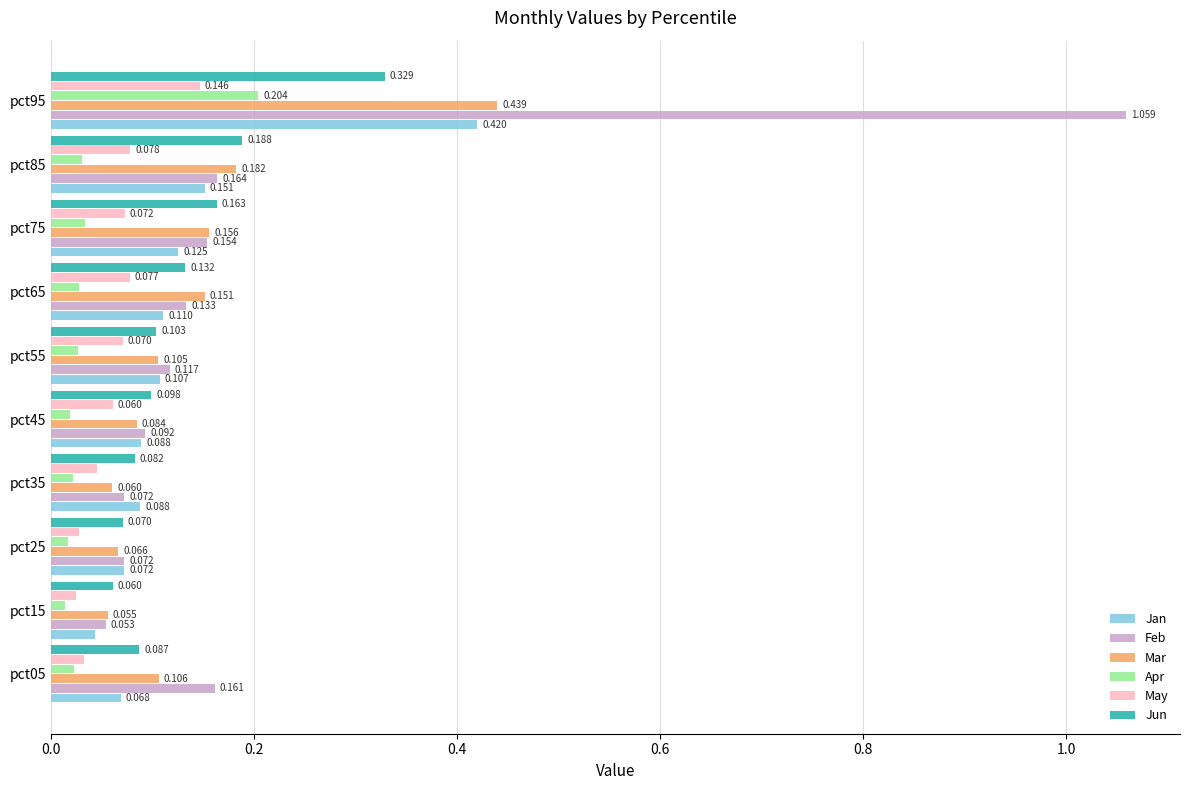

At how many categories does at least one series exceed 0?

10